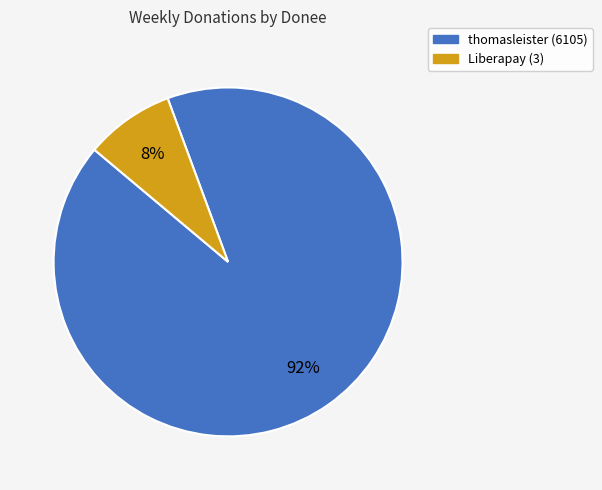

Is it true that thomasleister (6105) is 92% of the pie?

True